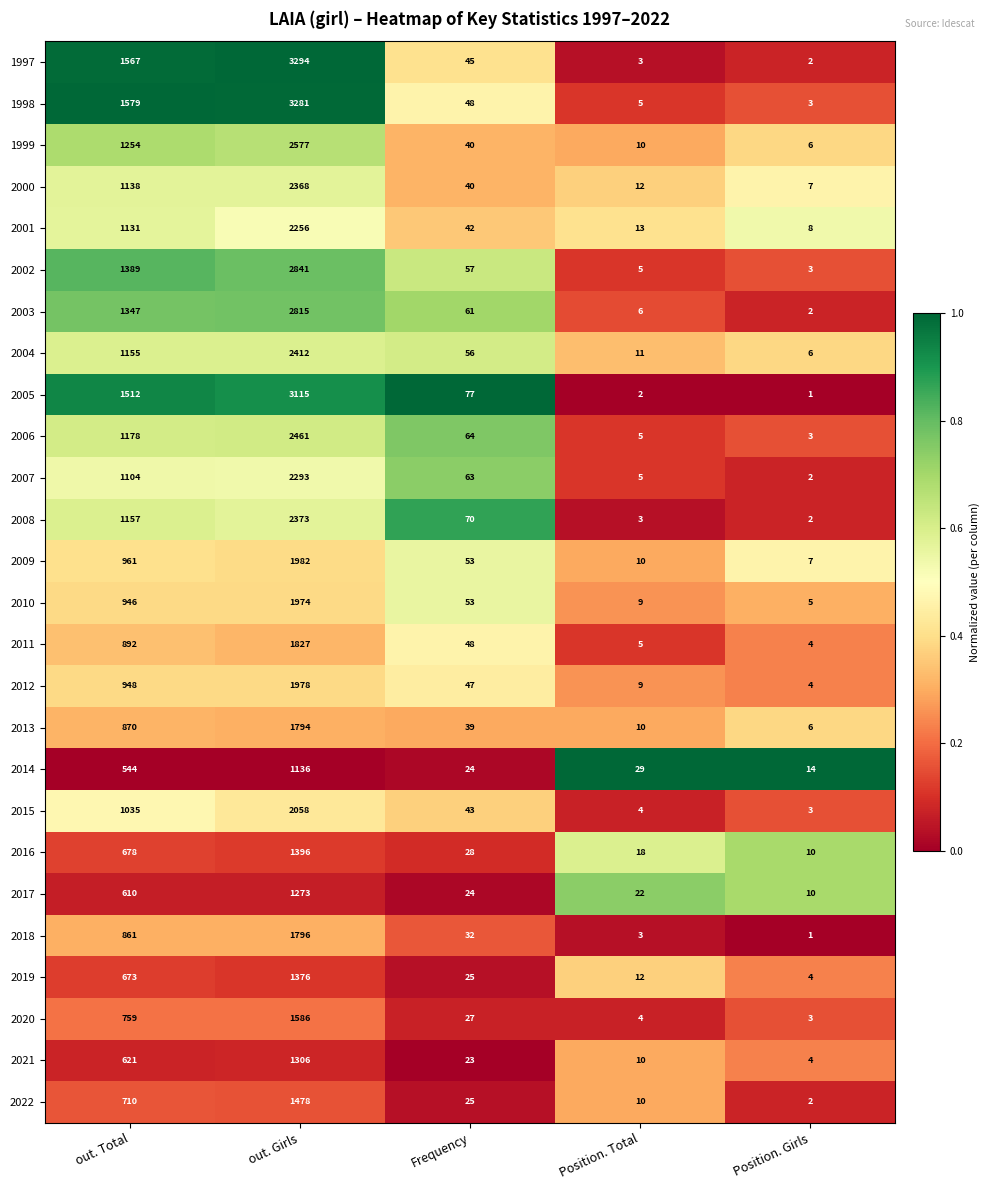

Rank the series by their maximum value, from lowest to highest.

2014, 2017, 2021, 2019, 2016, 2022, 2020, 2013, 2018, 2011, 2010, 2012, 2009, 2015, 2001, 2007, 2000, 2008, 2004, 2006, 1999, 2003, 2002, 2005, 1998, 1997